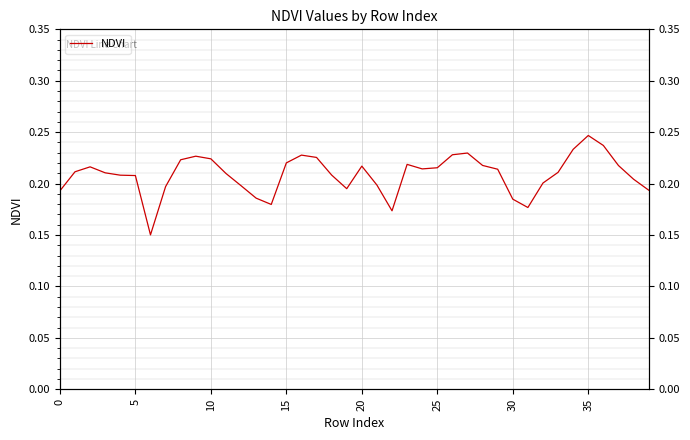

What value does the data have at 37?

0.2